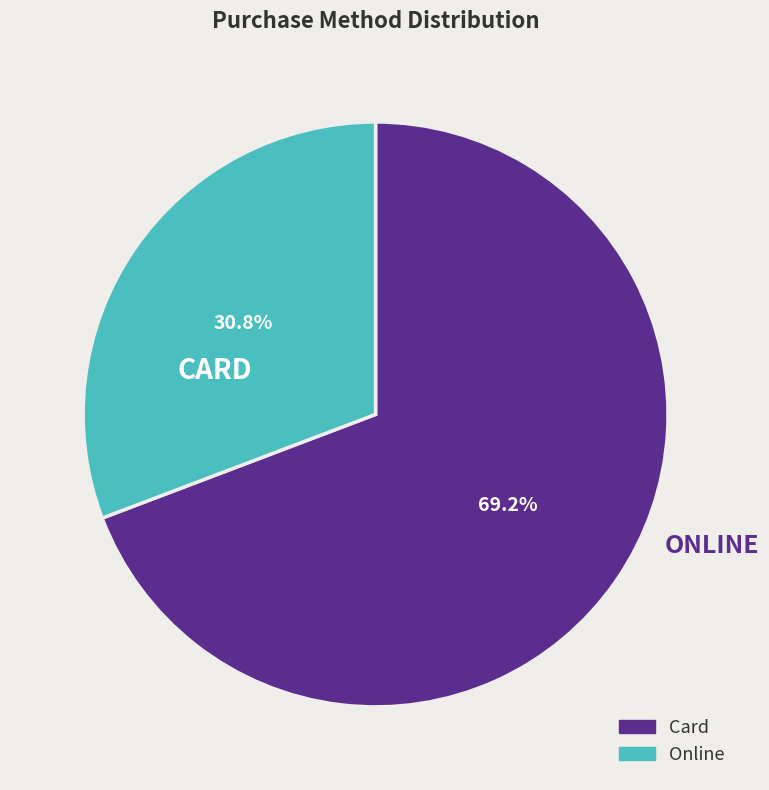

Between Online and Card, which is larger?

Card